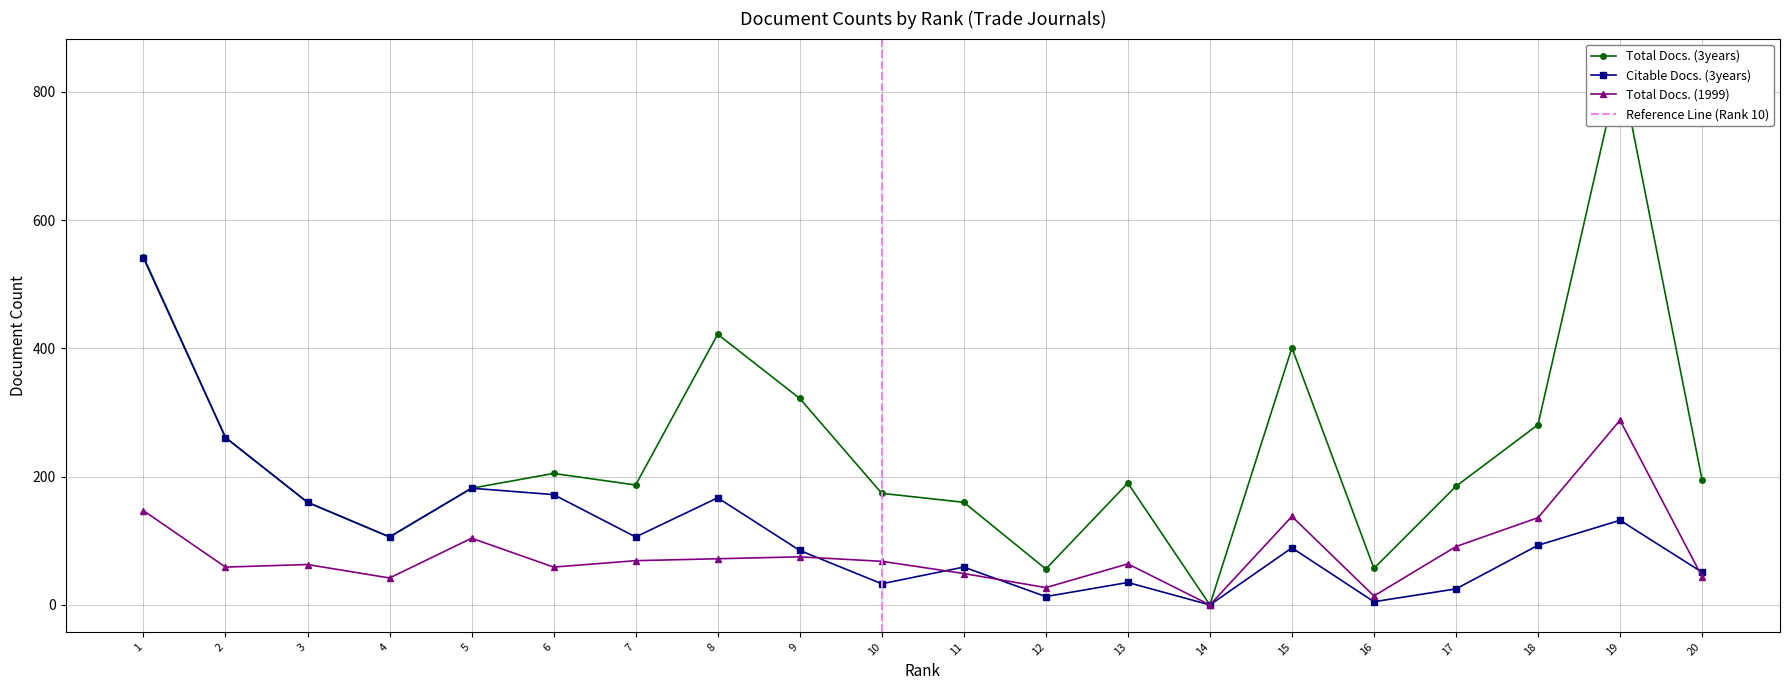

How many values in Total Docs. (1999) are above zero?

19